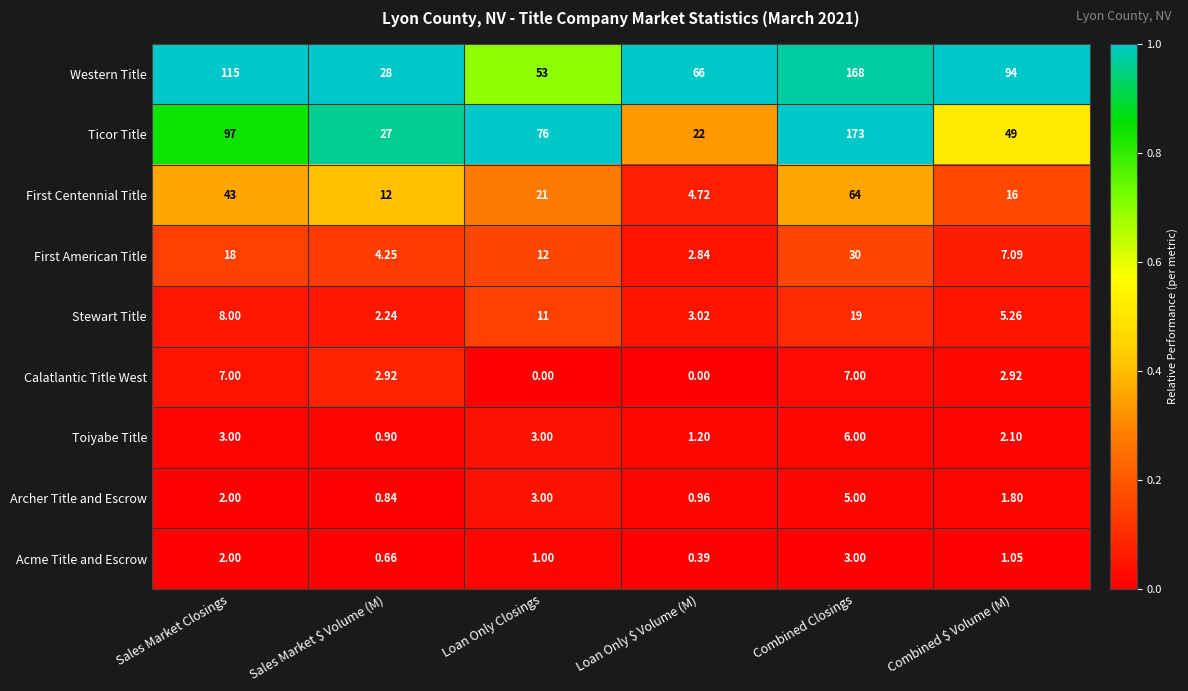

Which label corresponds to the largest value in the chart?

Combined Closings